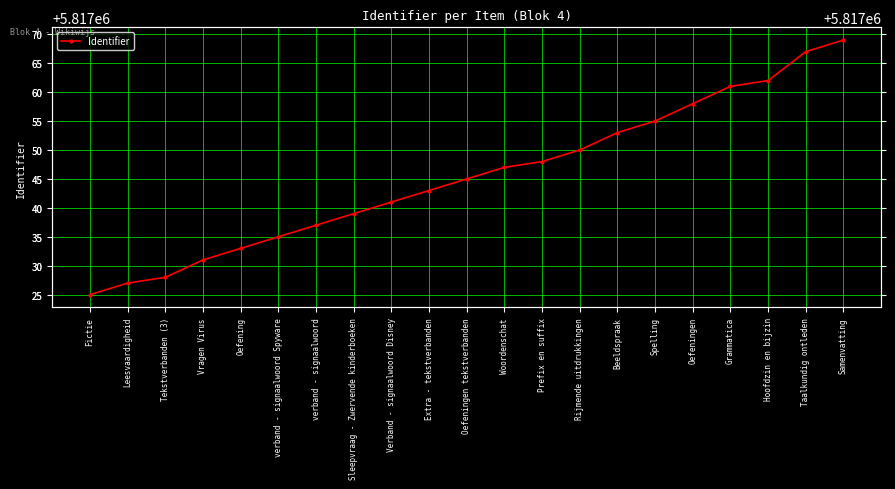

List the labels in order of value, smallest first.

Fictie, Leesvaardigheid, Tekstverbanden (3), Vragen Virus, Oefening, verband - signaalwoord Spyware, verband - signaalwoord, Sleepvraag - Zwervende kinderboeken, Verband - signaalwoord Disney, Extra - tekstverbanden, Oefeningen tekstverbanden, Woordenschat, Prefix en suffix, Rijmende uitdrukkingen, Beeldspraak, Spelling, Oefeningen, Grammatica, Hoofdzin en bijzin, Taalkundig ontleden, Samenvatting